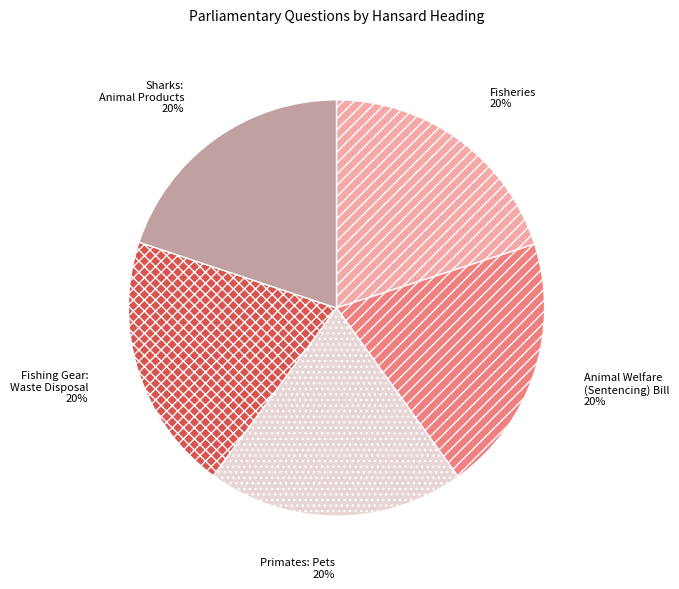

Is it true that Fisheries is 12% of the pie?

False